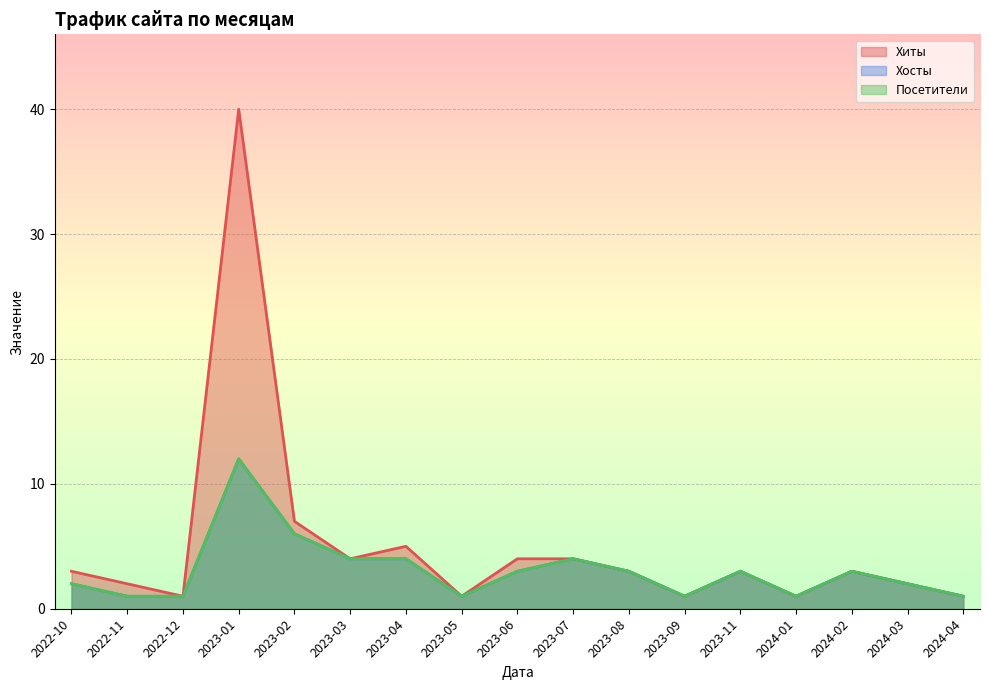

Which has a higher value, 2024-01 or 2023-09?

2024-01